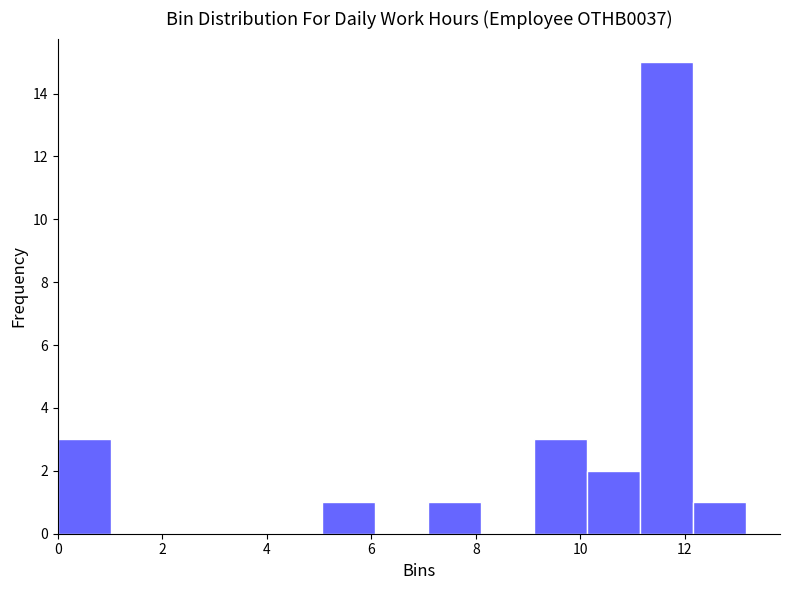

Which range on the x-axis has the tallest bar?

11.2 to 12.2